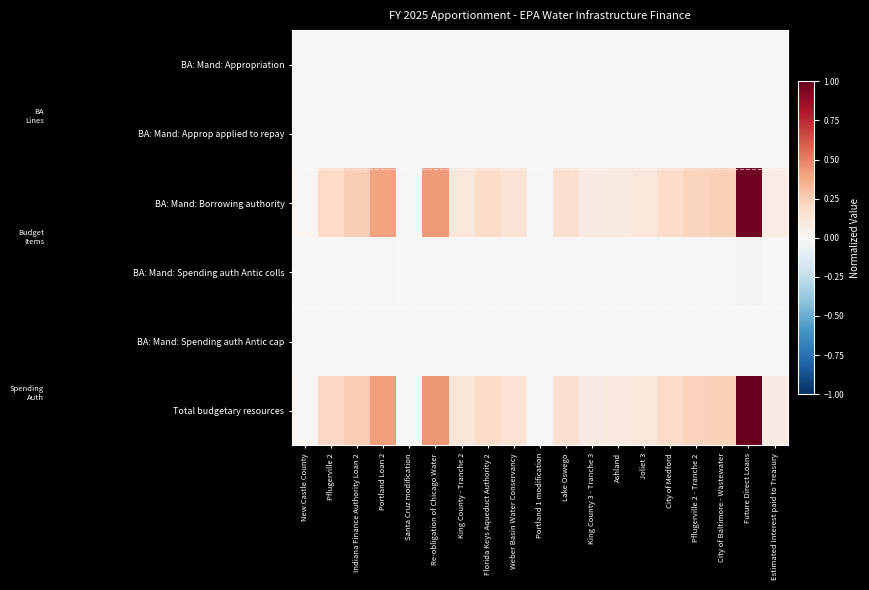

Rank the series at Pflugerville 2 - Tranche 2 from highest to lowest value.

Total budgetary resources, BA: Mand: Borrowing authority, BA: Mand: Spending auth Antic colls, BA: Mand: Appropriation, BA: Mand: Spending auth Antic cap, BA: Mand: Approp applied to repay